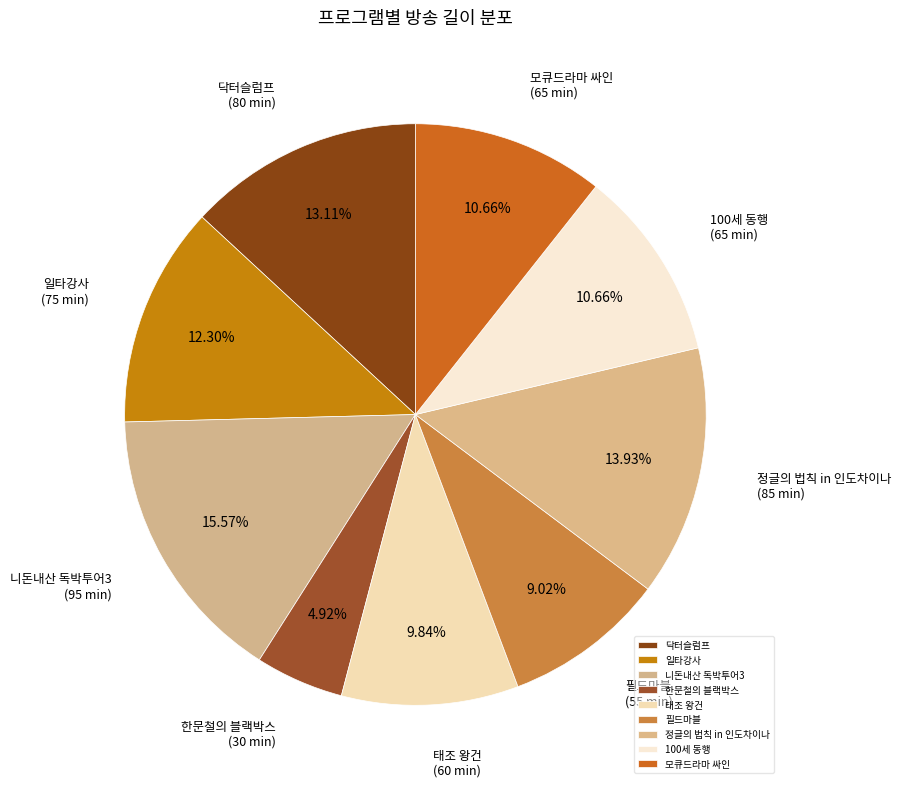

True or false: 닥터슬럼프 accounts for 13% of the total.

True